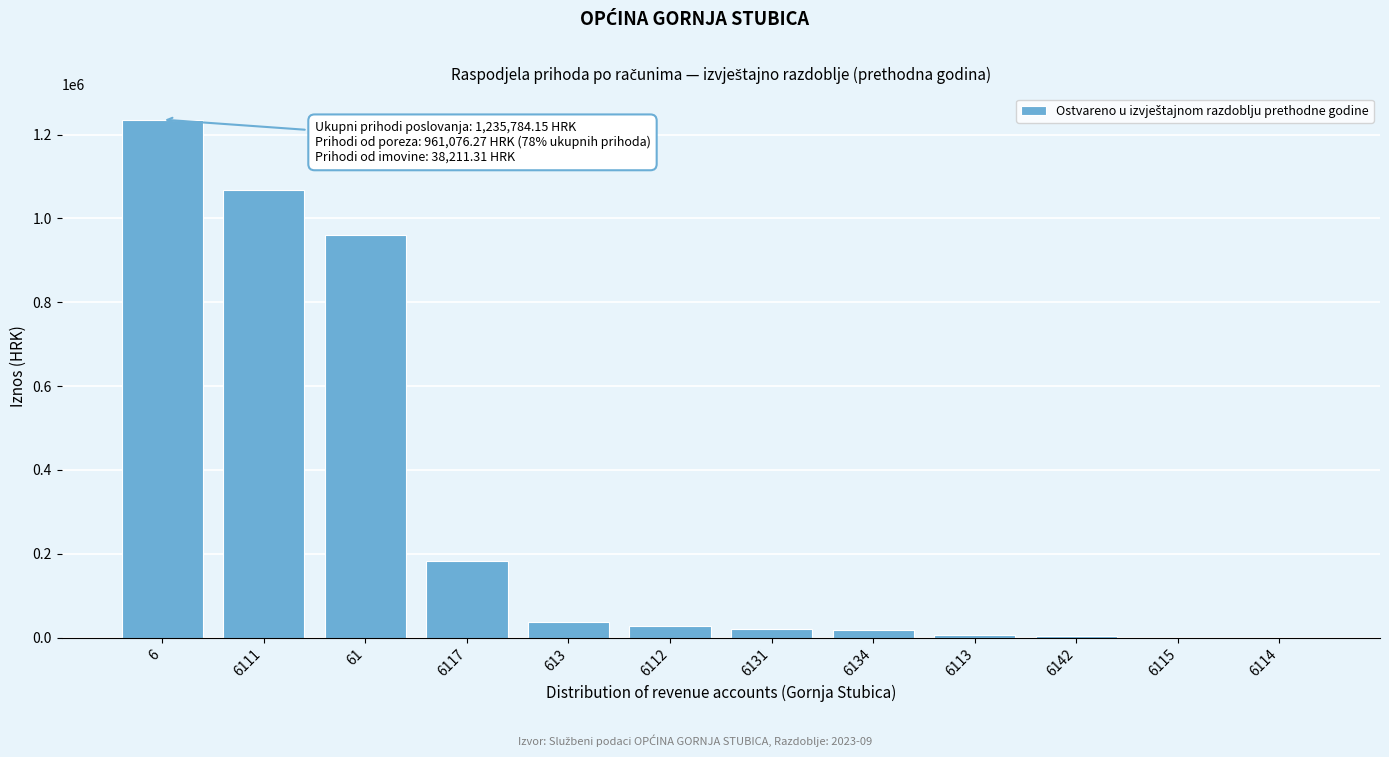

What is the sum of all values?

3560901.7